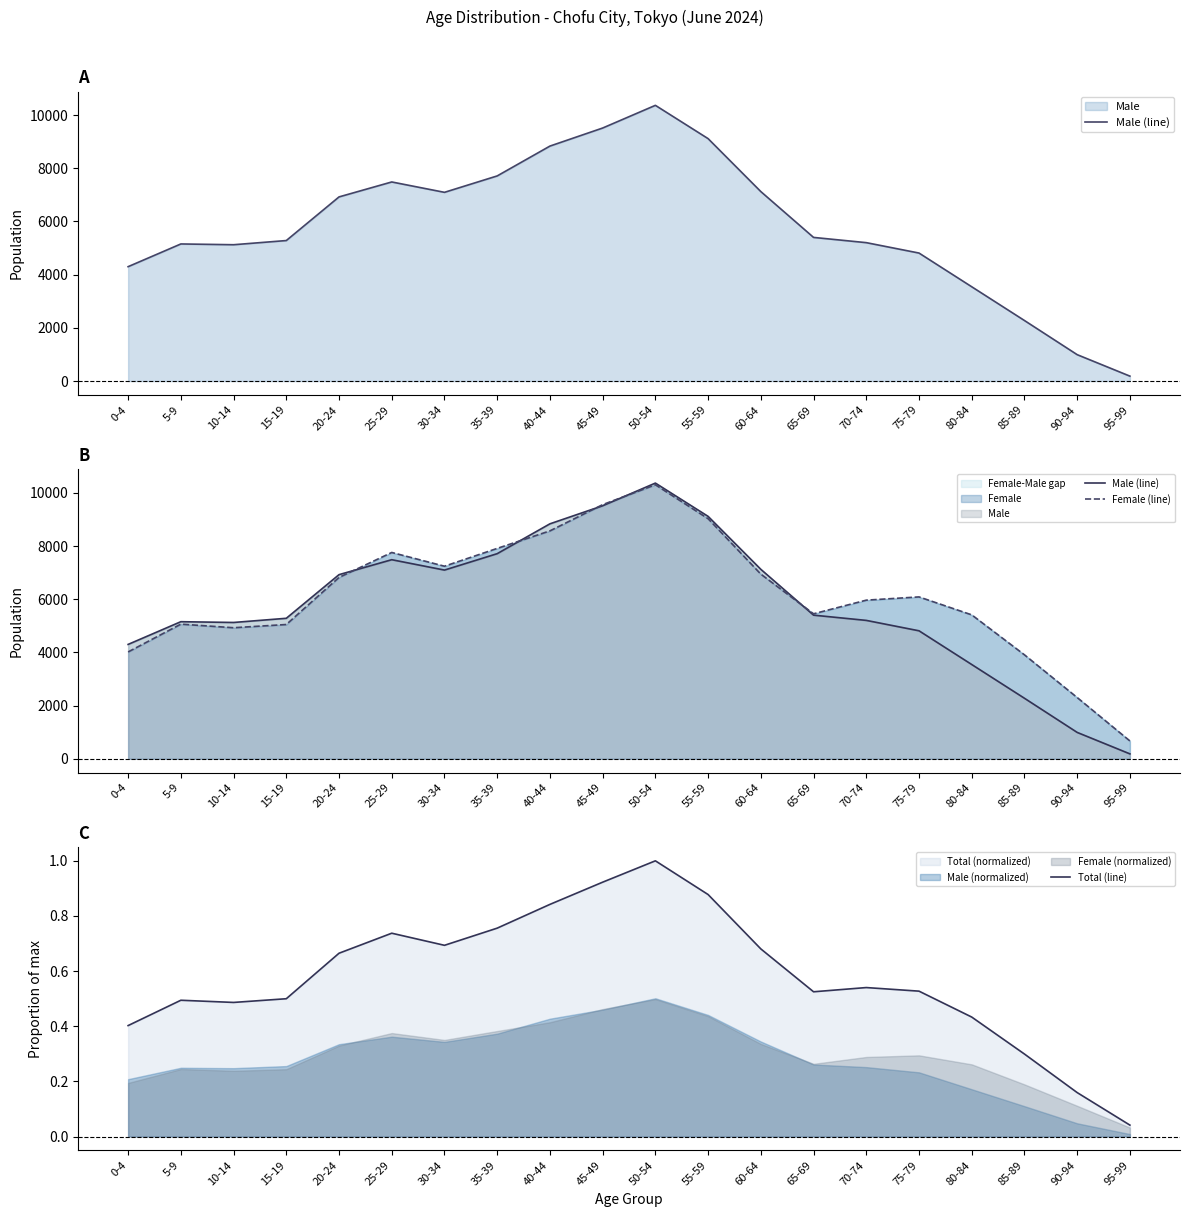

Where does the Female (line) series first go above 6087?

20-24